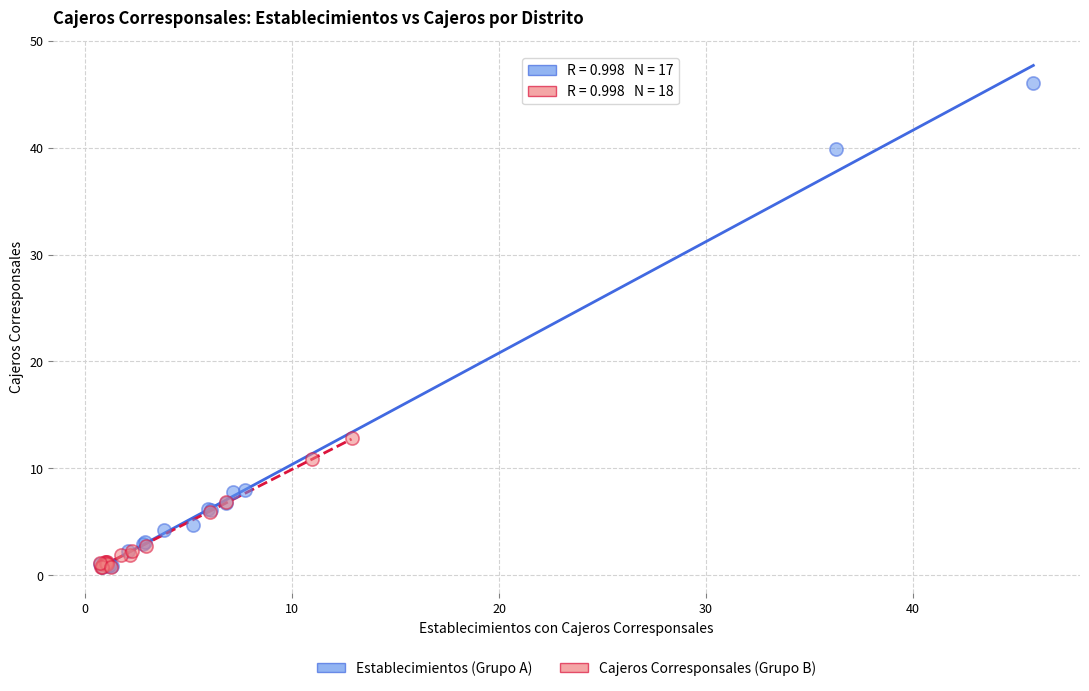

Which series reaches the maximum Y coordinate?

Establecimientos (Grupo A)